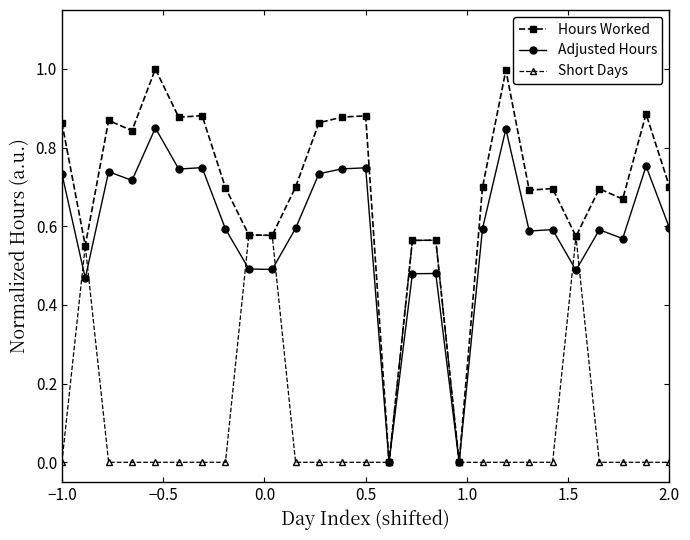

True or false: Hours Worked has more than 1 interior local peaks.

True